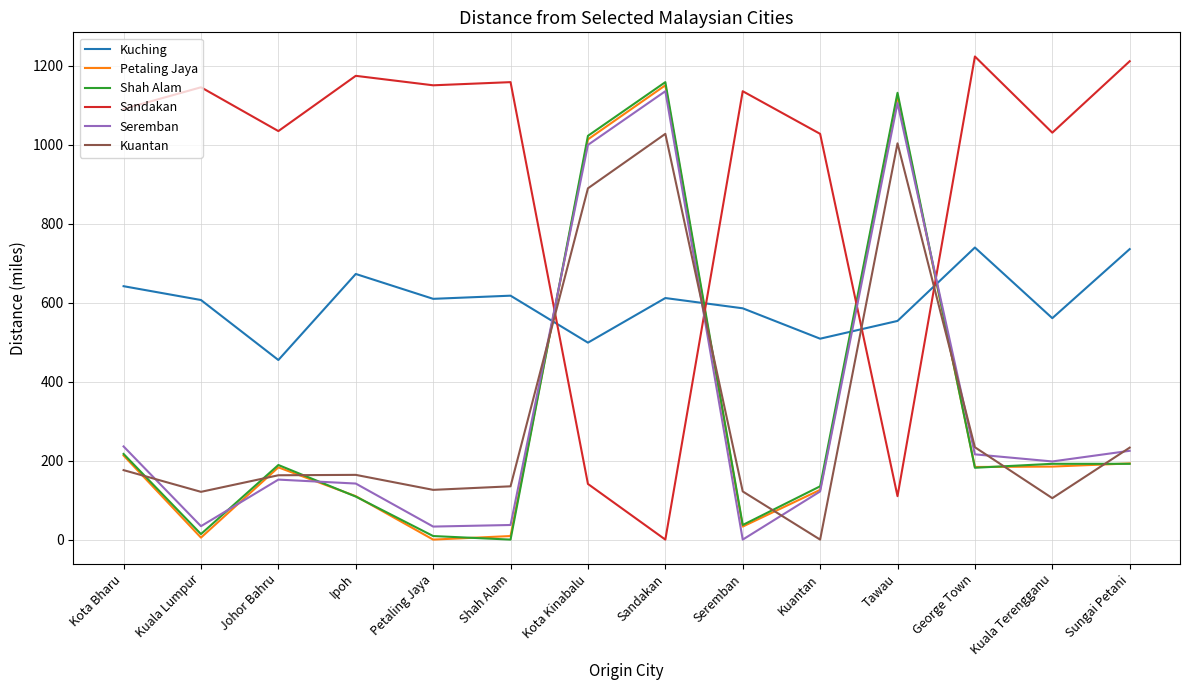

Between Johor Bahru and George Town, which series saw the biggest shift?

Kuching